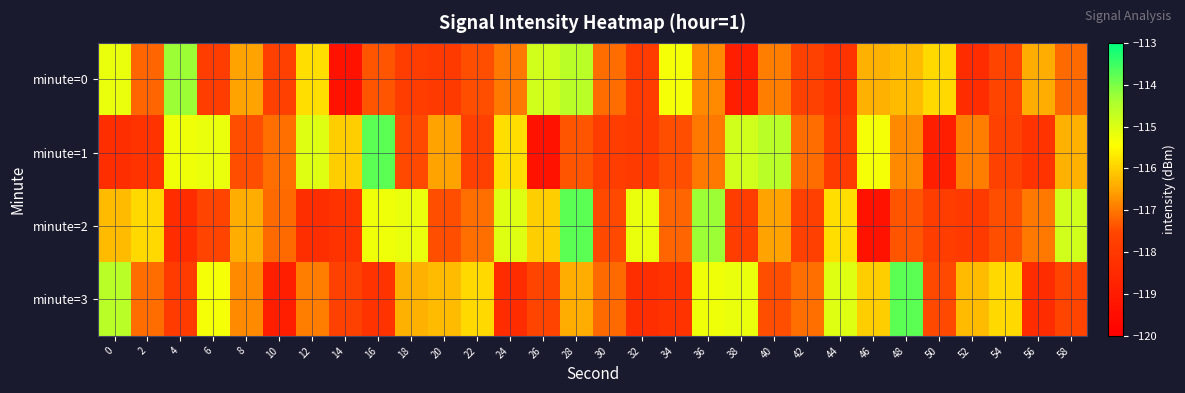

Reading left to right, what are all the values shown in this chart?

minute=0: 0=-115.2	2=-117.2	4=-114.3	6=-117.8	8=-116.5	10=-117.7	12=-115.8	14=-119.3	16=-117.4	18=-117.8	20=-117.9	22=-117.4	24=-117.0	26=-114.8	28=-114.6	30=-117.1	32=-117.9	34=-115.3	36=-116.8	38=-118.9	40=-116.9	42=-117.7	44=-118.2	46=-116.3	48=-116.2	50=-115.9	52=-118.4	54=-117.6	56=-116.4	58=-117.2
minute=1: 0=-118.3	2=-118.2	4=-115.3	6=-115.2	8=-117.4	10=-117.1	12=-115.0	14=-116.0	16=-113.8	18=-117.5	20=-116.5	22=-117.7	24=-115.8	26=-119.3	28=-117.4	30=-117.8	32=-117.9	34=-117.4	36=-117.0	38=-114.8	40=-114.6	42=-117.1	44=-117.9	46=-115.3	48=-116.8	50=-118.9	52=-116.9	54=-117.7	56=-118.2	58=-116.3
minute=2: 0=-116.2	2=-115.9	4=-118.4	6=-117.6	8=-116.4	10=-117.2	12=-118.3	14=-118.2	16=-115.3	18=-115.2	20=-117.4	22=-117.1	24=-115.0	26=-116.0	28=-113.8	30=-117.5	32=-115.2	34=-117.2	36=-114.3	38=-117.8	40=-116.5	42=-117.7	44=-115.8	46=-119.3	48=-117.4	50=-117.8	52=-117.9	54=-117.4	56=-117.0	58=-114.8
minute=3: 0=-114.6	2=-117.1	4=-117.9	6=-115.3	8=-116.8	10=-118.9	12=-116.9	14=-117.7	16=-118.2	18=-116.3	20=-116.2	22=-115.9	24=-118.4	26=-117.6	28=-116.4	30=-117.2	32=-118.3	34=-118.2	36=-115.3	38=-115.2	40=-117.4	42=-117.1	44=-115.0	46=-116.0	48=-113.8	50=-117.5	52=-116.2	54=-115.9	56=-118.4	58=-117.6